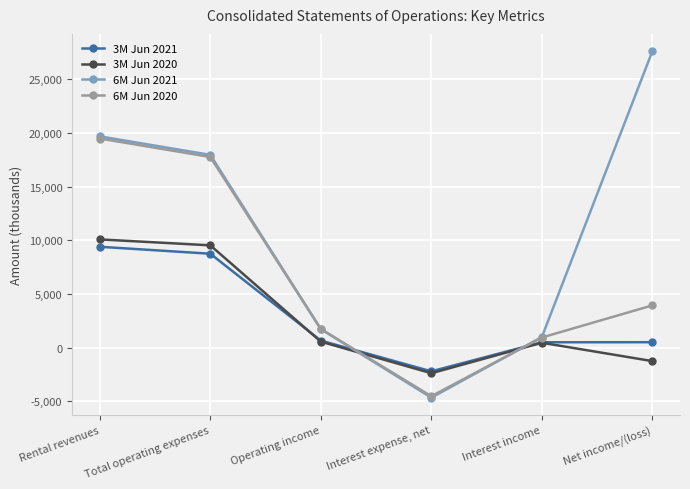

What is the difference between the 6M Jun 2021 values at Total operating expenses and Operating income?

16231